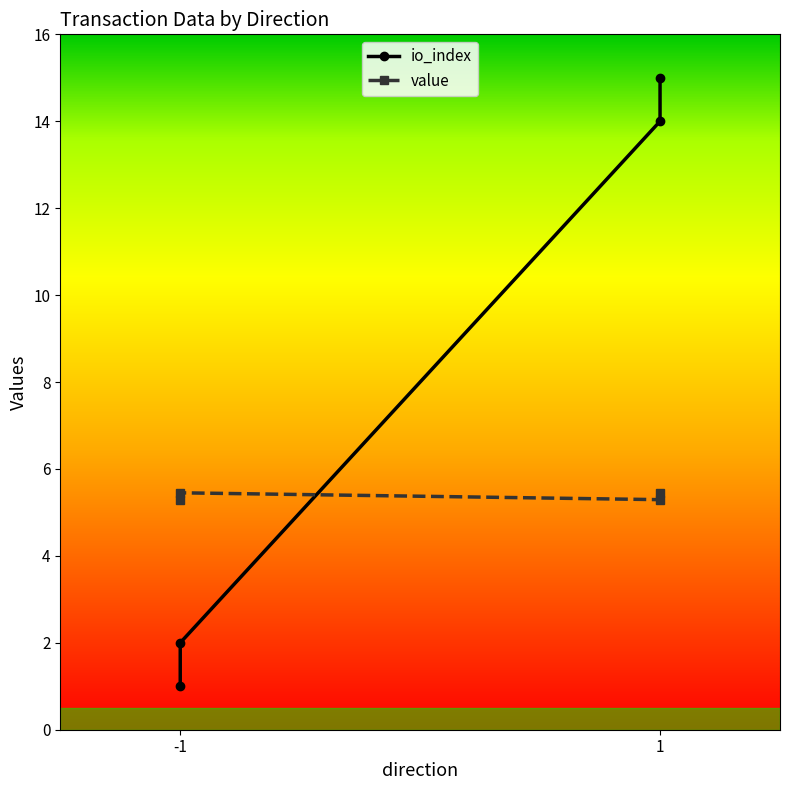

At -1, list the series in order from largest to smallest.

value, io_index